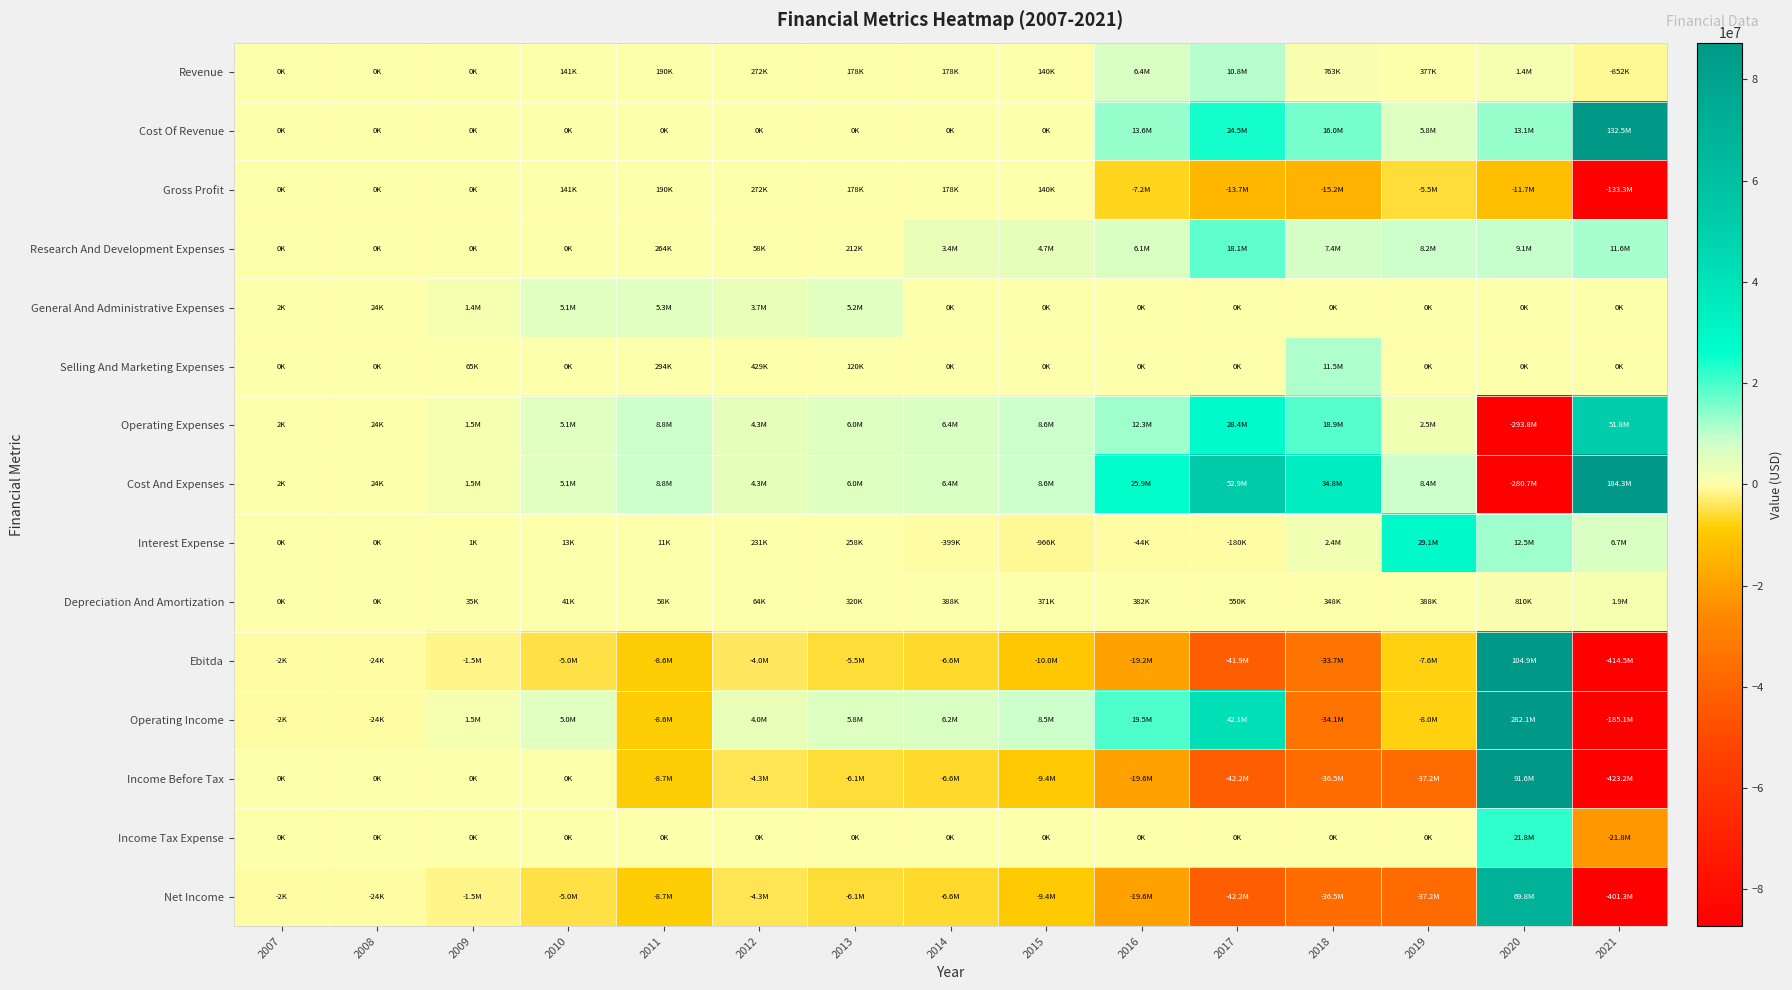

Which has a higher value, 2009 or 2017?

2017